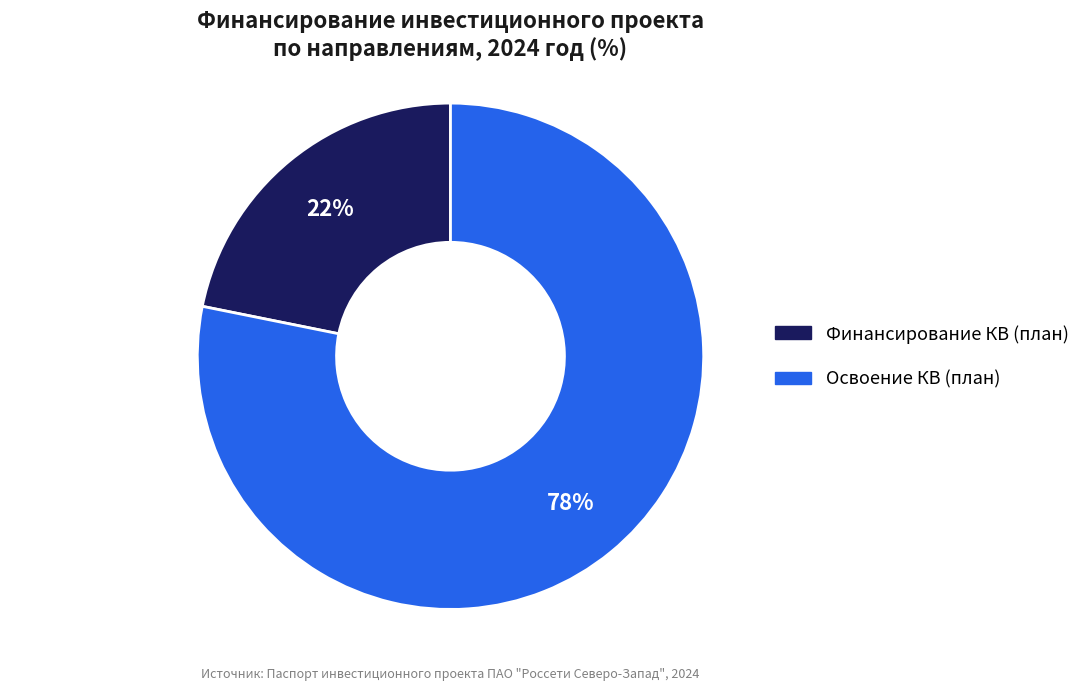

To the nearest percent, what is the average slice percentage?

50%